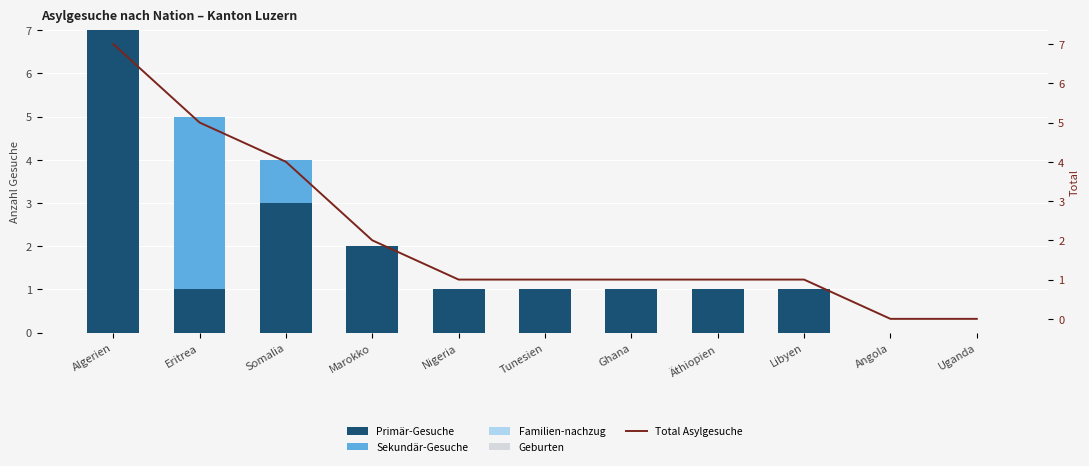

True or false: Geburten has a value of 0 at Äthiopien.

True